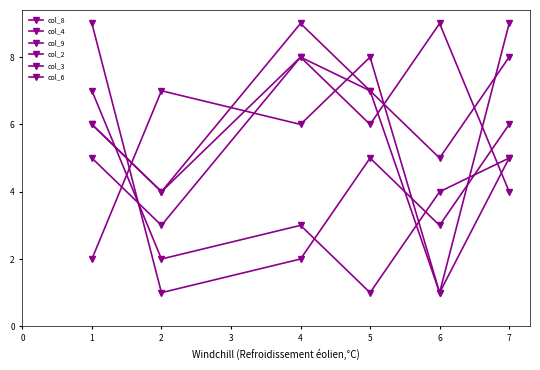

What is the difference between the maximum and minimum values in the col_3 series?

7